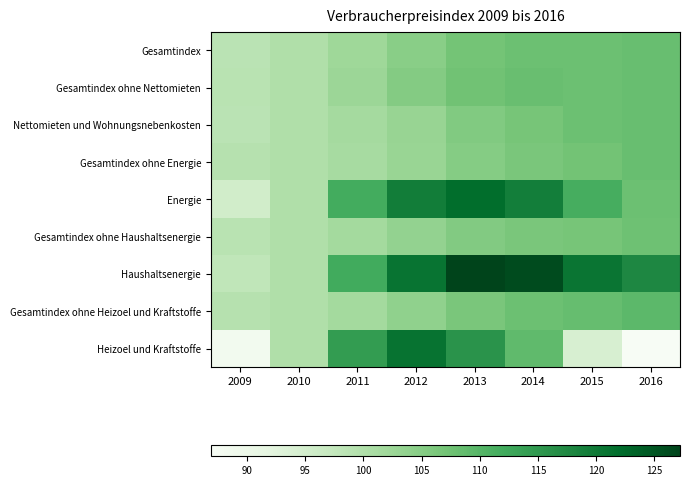

What is the minimum value shown in the chart?

86.9